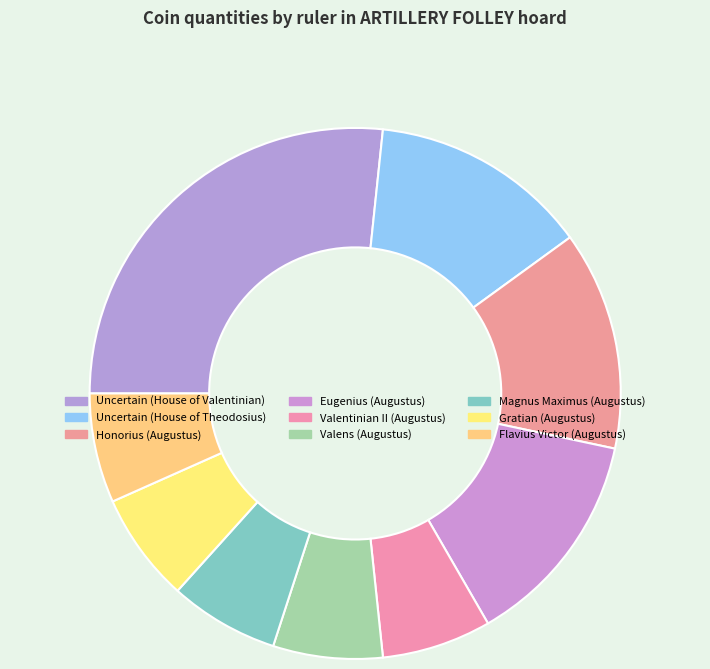

Which slice is the largest?

Uncertain (House of Valentinian)